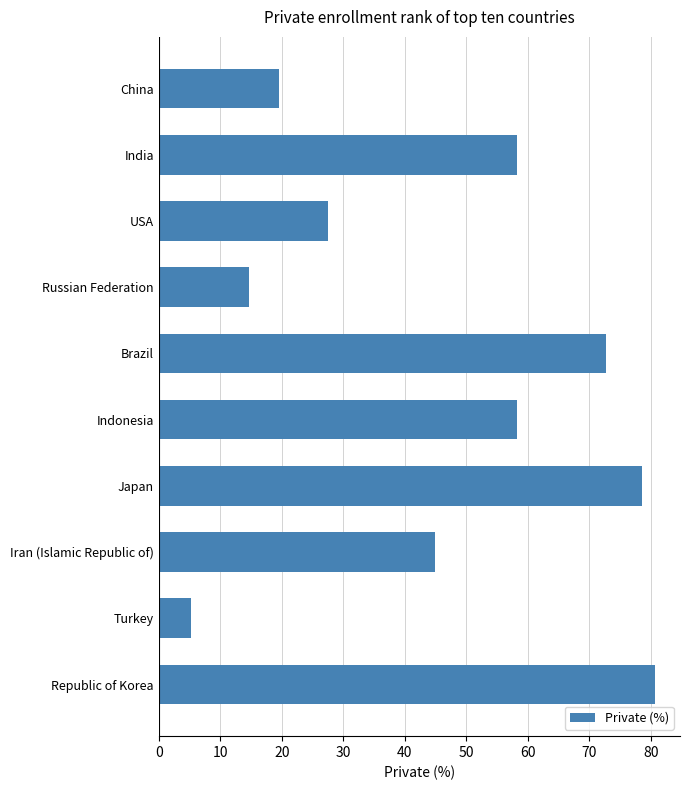

What is the label of the 1st bar from the top?

China